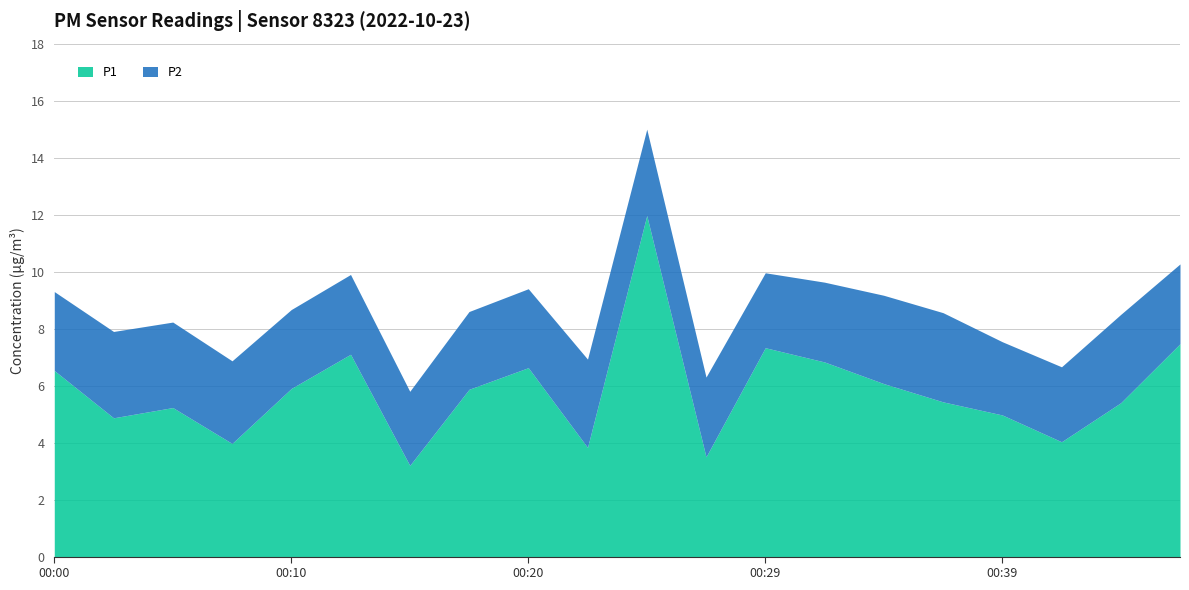

What is the value of the P2 point at the 10th from the left?

3.1